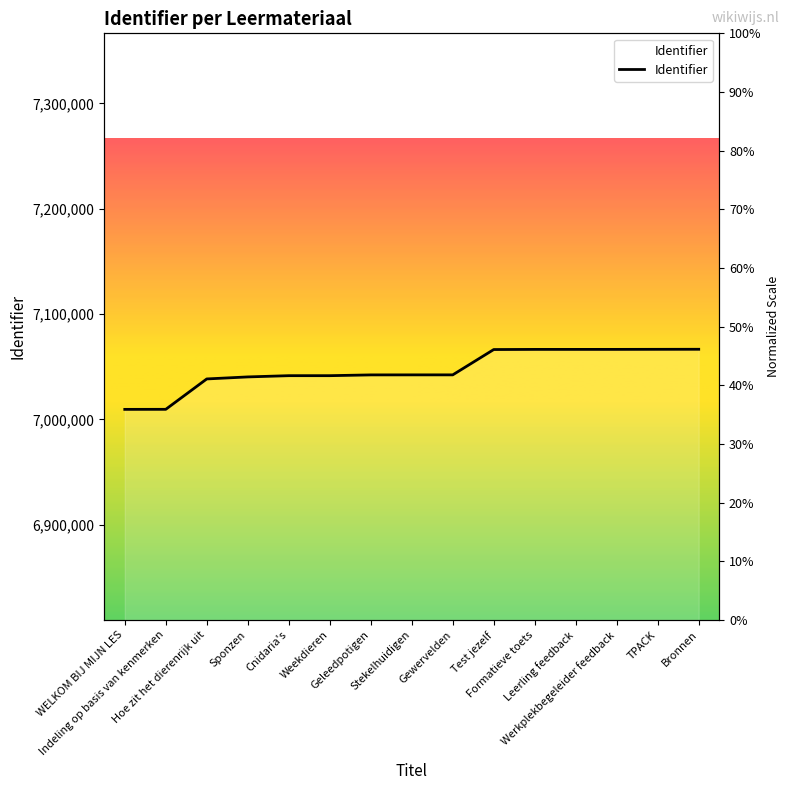

Which category has the highest value across all series?

Bronnen